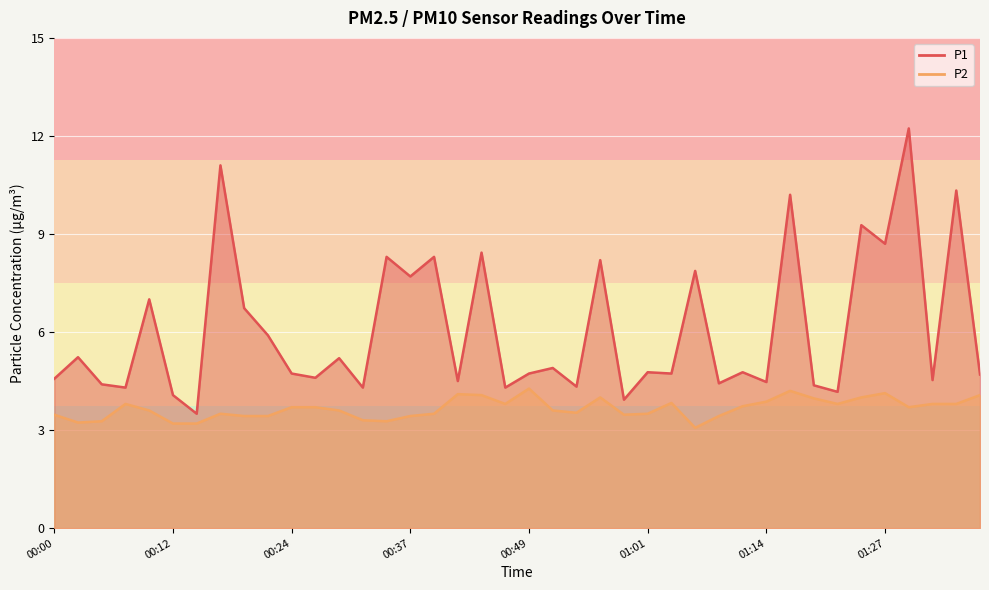

What is the total value across all series at 01:22?

8.0